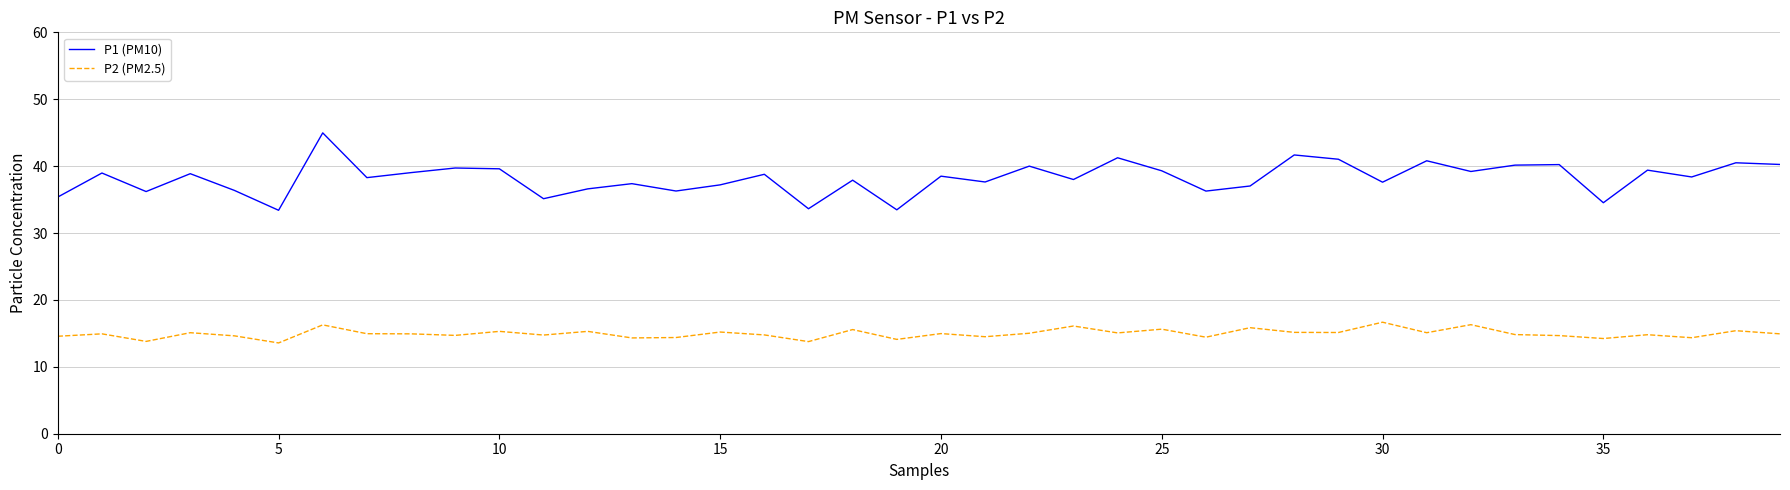

True or false: P1 (PM10) and P2 (PM2.5) cross at least once.

False